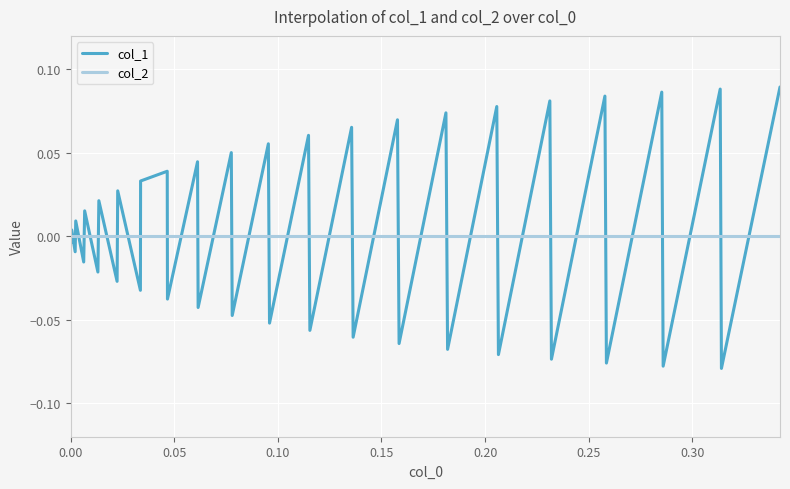

List the series in order of their peak value, highest first.

col_1, col_2